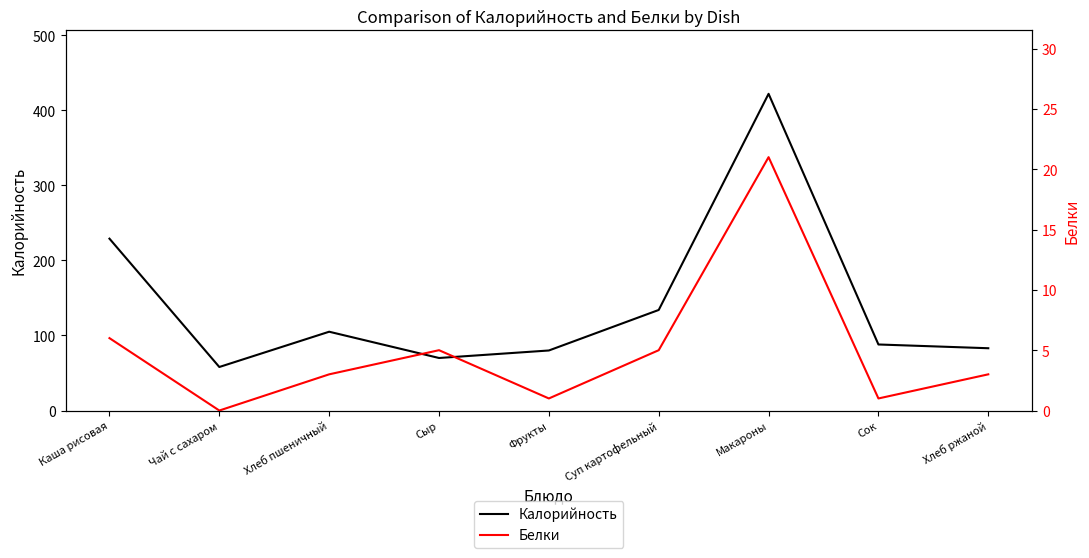

Is this an area chart (filled region under the line)?

No